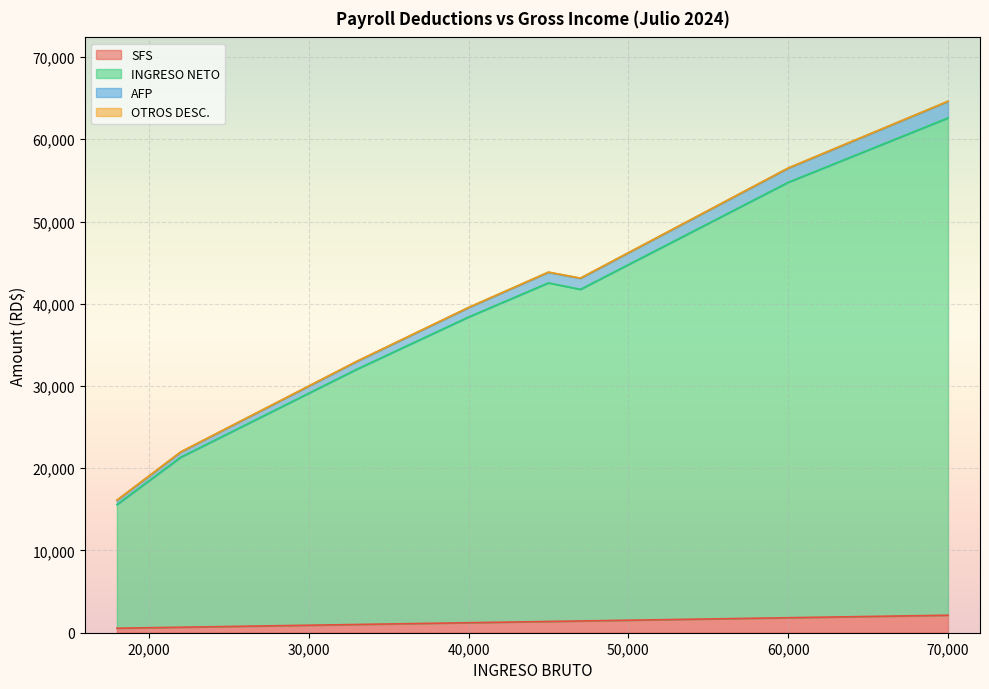

What is the sum of all OTROS DESC. values?

450.0